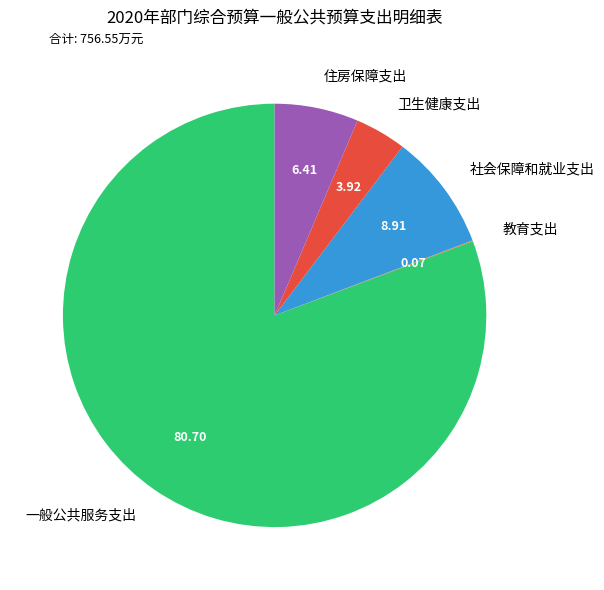

What is the ratio of the value at 住房保障支出 to the value at 卫生健康支出?

1.6